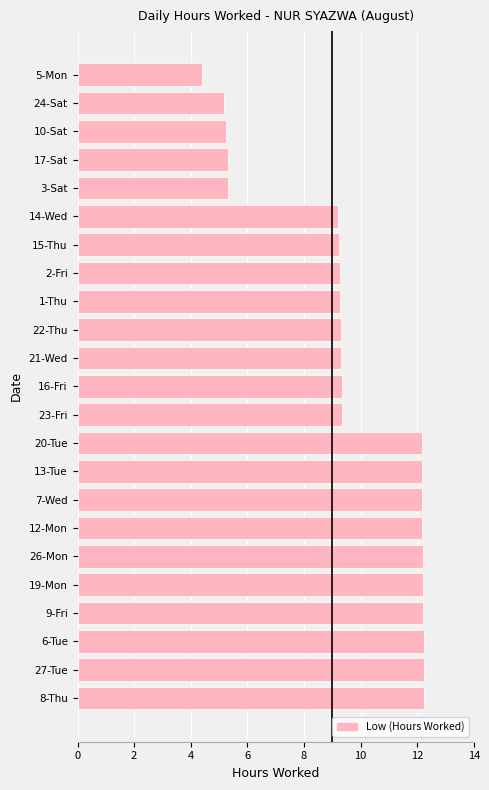

What is the average value?

9.6